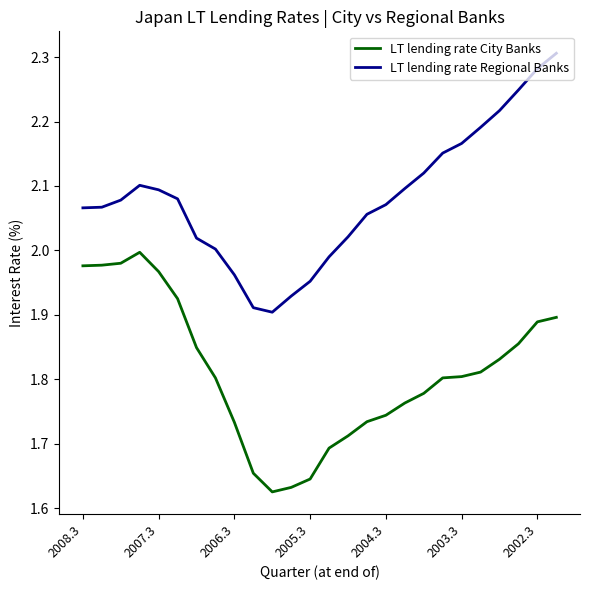

Rank the series by their maximum value, from highest to lowest.

LT lending rate Regional Banks, LT lending rate City Banks